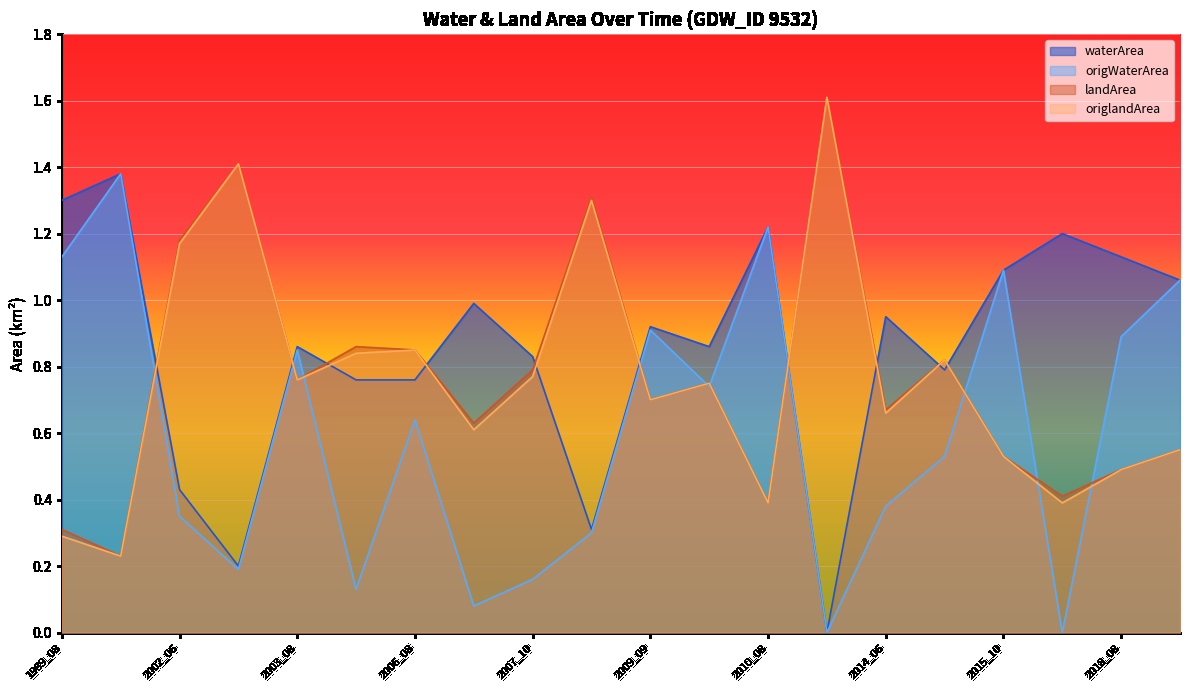

True or false: waterArea and landArea intersect in this chart.

True